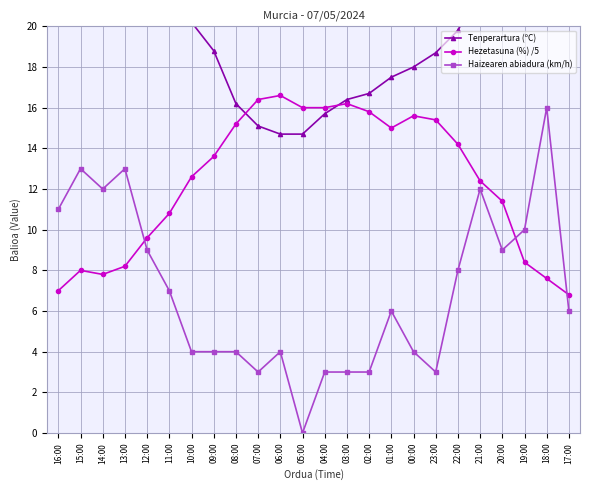

Is the value of Tenperartura (ºC) at 09:00 greater than the value of Hezetasuna (%) /5 at 03:00?

Yes